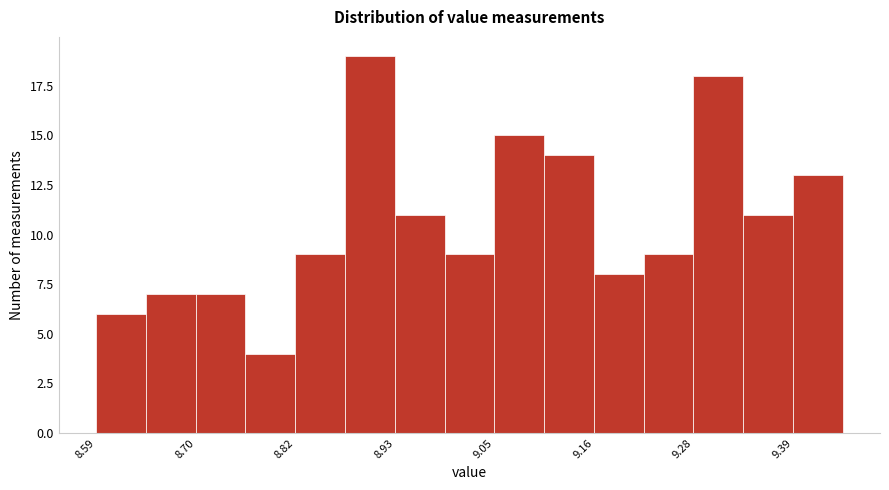

Read against the x-axis, roughly where is the centre of the tallest bar?

8.90